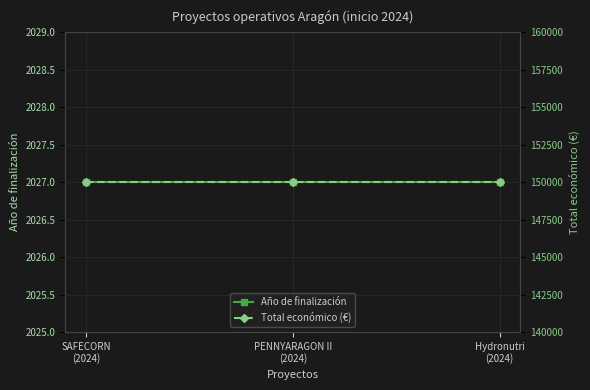

Rank the categories by Año de finalización value from lowest to highest.

SAFECORN
(2024), PENNYARAGON II
(2024), Hydronutri
(2024)